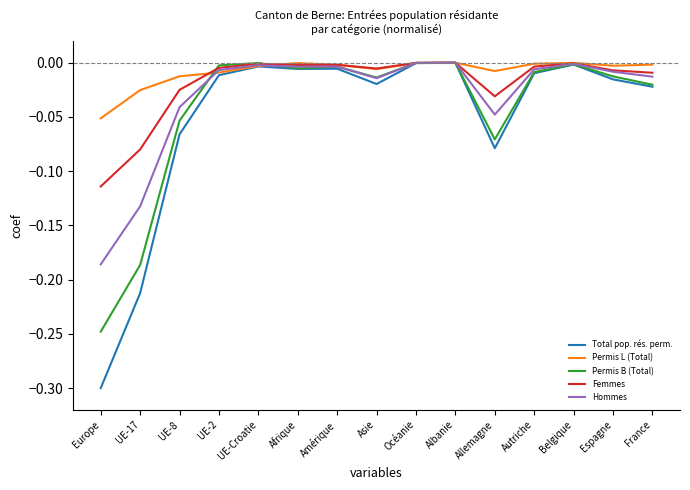

Rank the series at UE-17 from highest to lowest value.

Permis L (Total), Femmes, Hommes, Permis B (Total), Total pop. rés. perm.